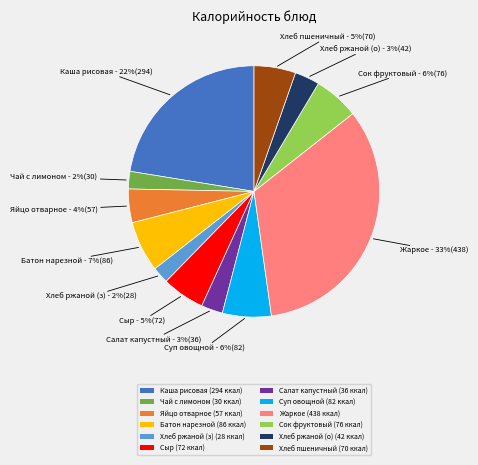

Is there any slice that represents more than half of the pie?

No